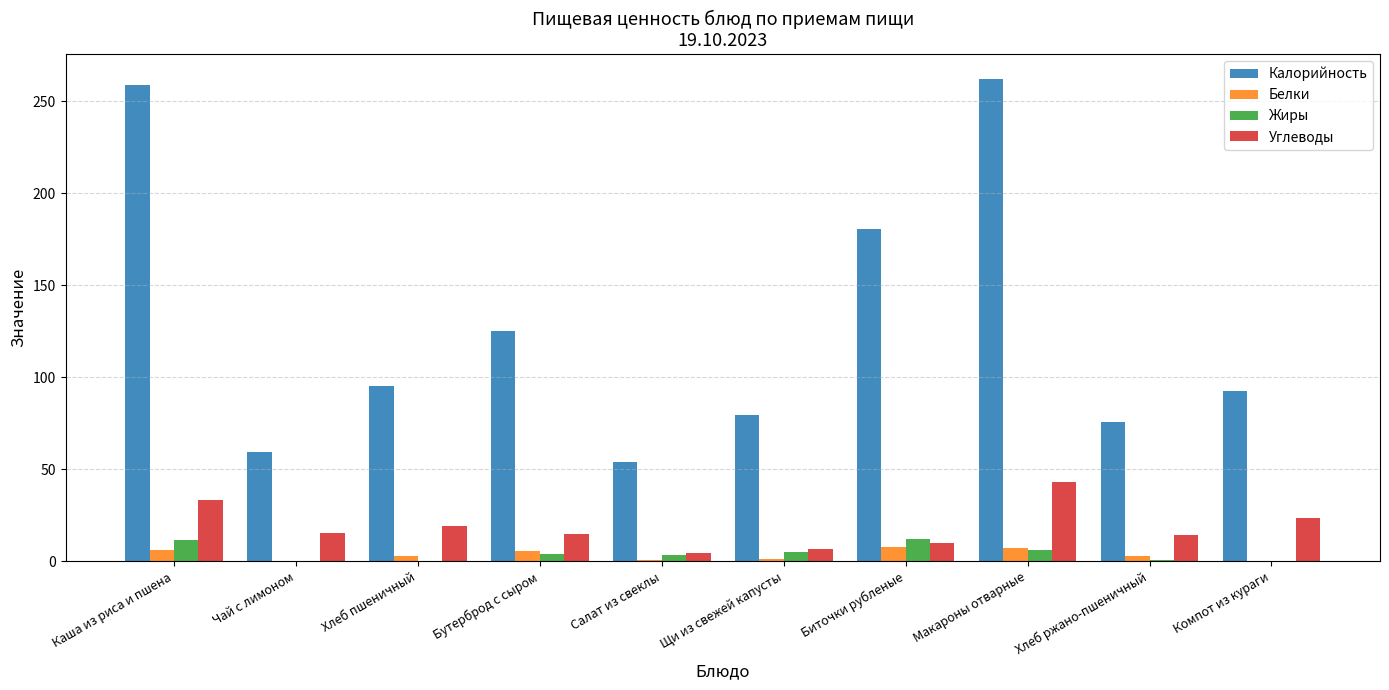

Is the value of Калорийность at Щи из свежей капусты greater than the value of Углеводы at Хлеб пшеничный?

Yes